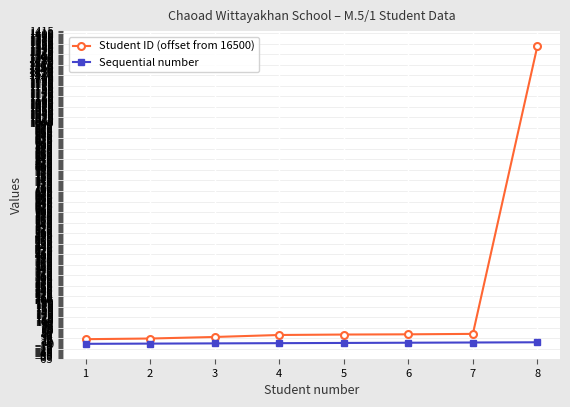

Rank the series by their average value, from highest to lowest.

Student ID (offset from 16500), Sequential number